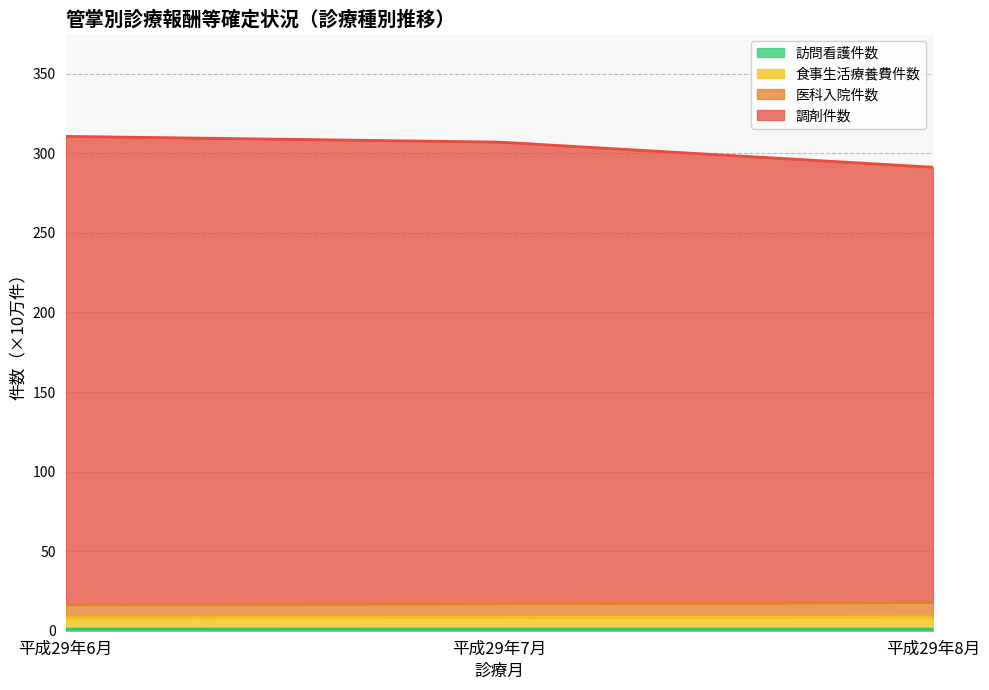

What is the label of the 3rd point from the left?

平成29年8月